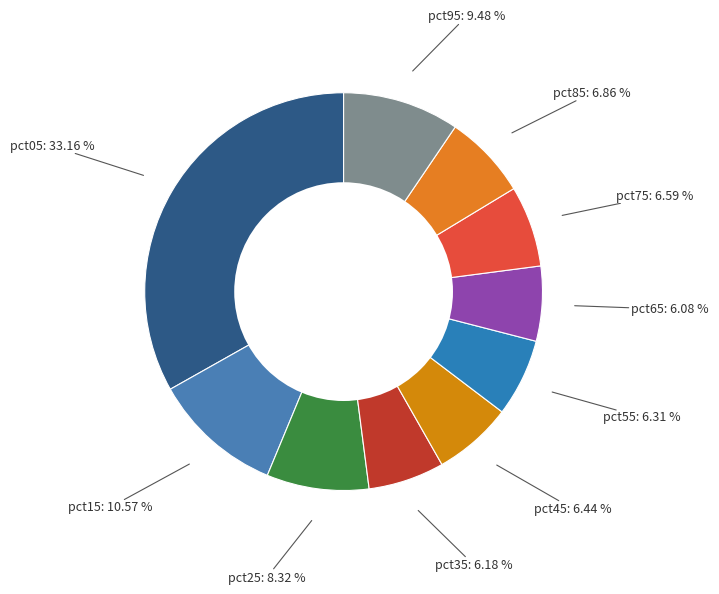

To the nearest percent, what is the average slice percentage?

10%